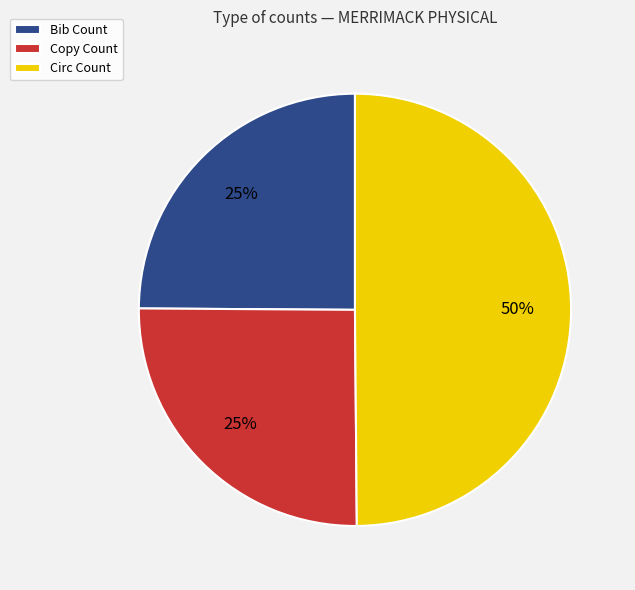

Which has a higher value, Copy Count or Circ Count?

Circ Count